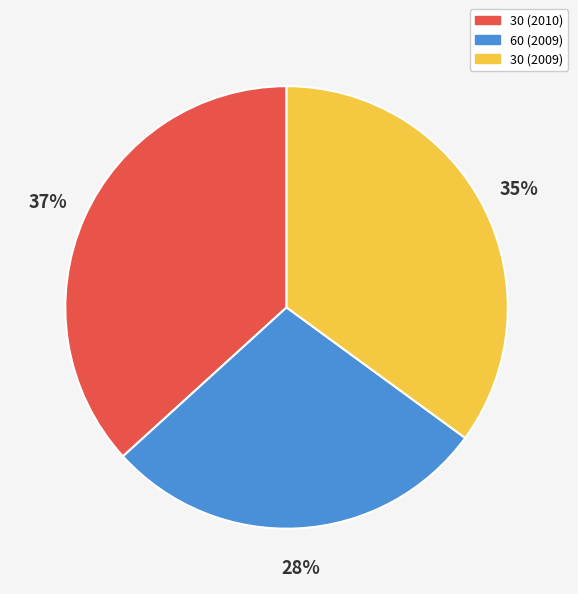

True or false: 30 (2009) accounts for 35% of the total.

True